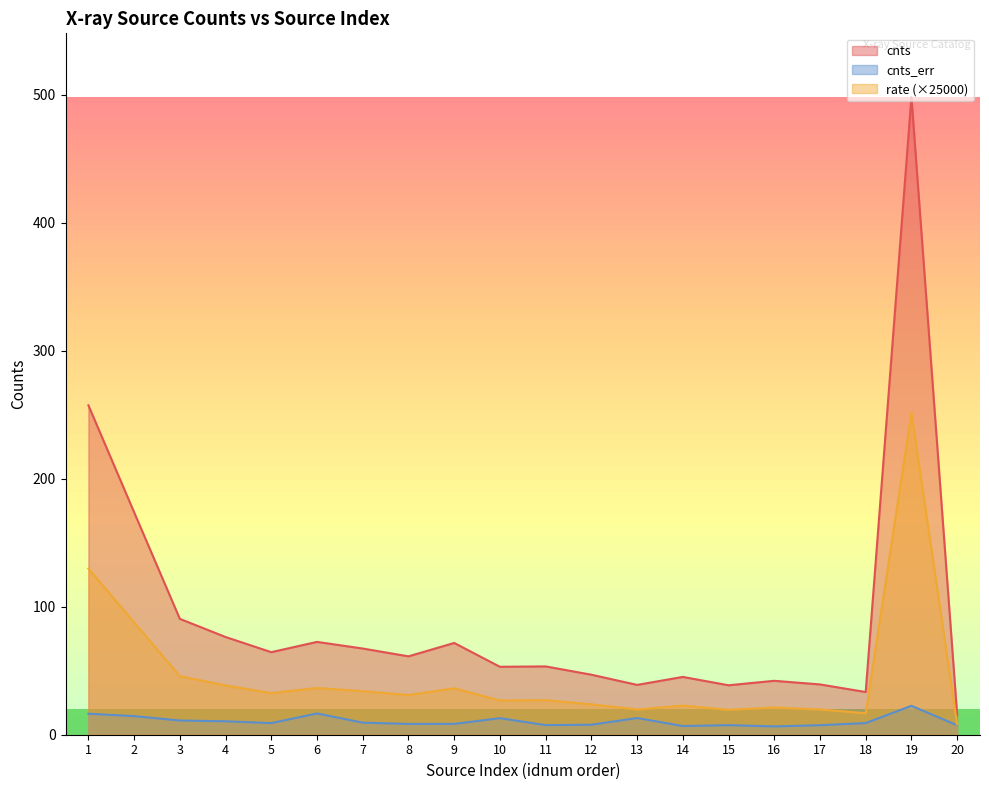

What is the difference between the rate values at 18 and 7?

17.2